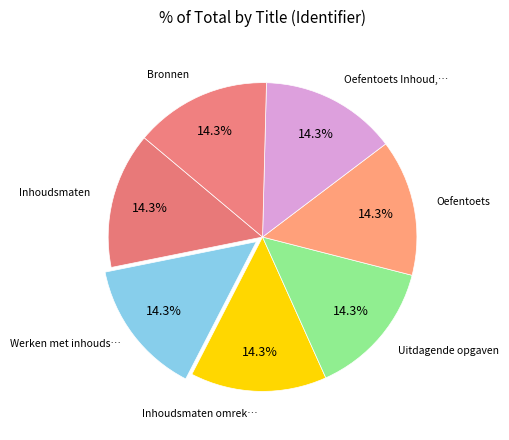

How many slices are in this pie chart?

7